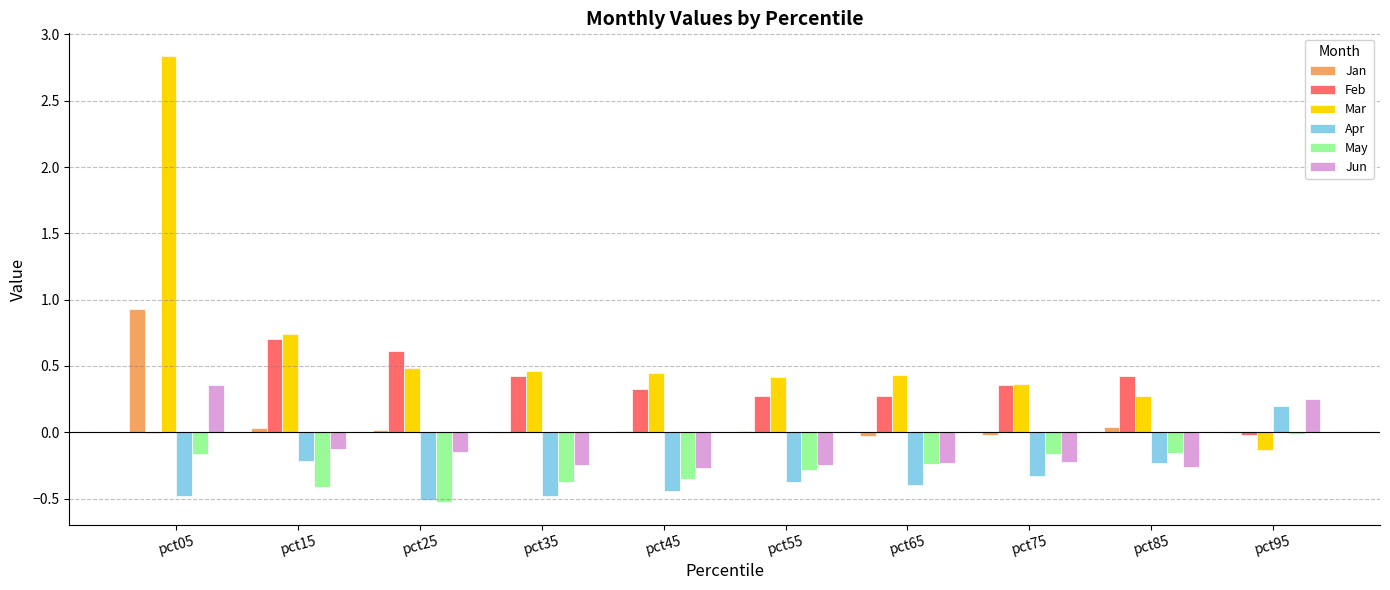

How many categories are shown in the chart?

10